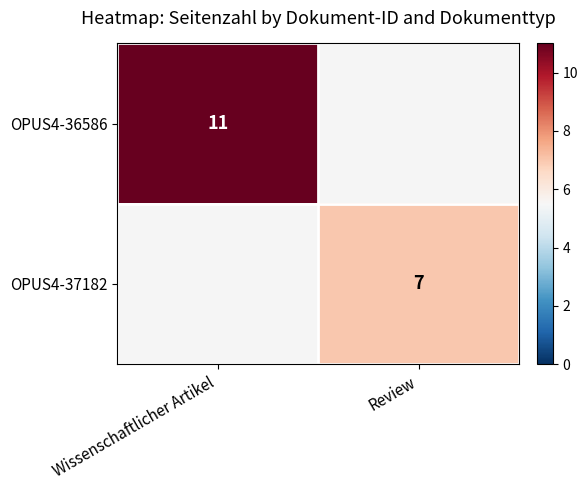

The value of OPUS4-37182 at Review is 2. True or false?

False